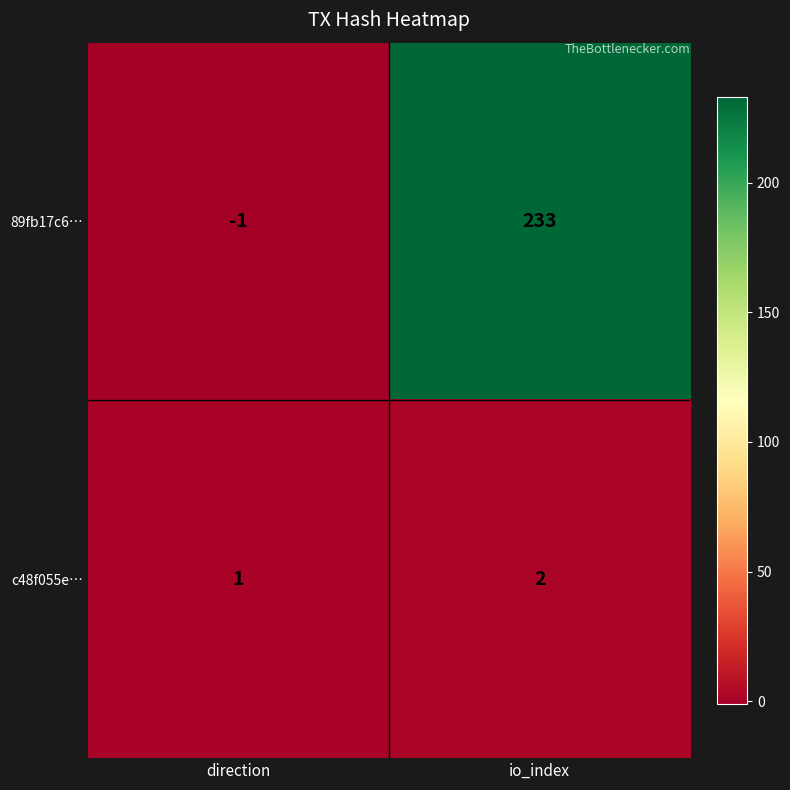

True or false: 89fb17c6… has a value of 358 at io_index.

False